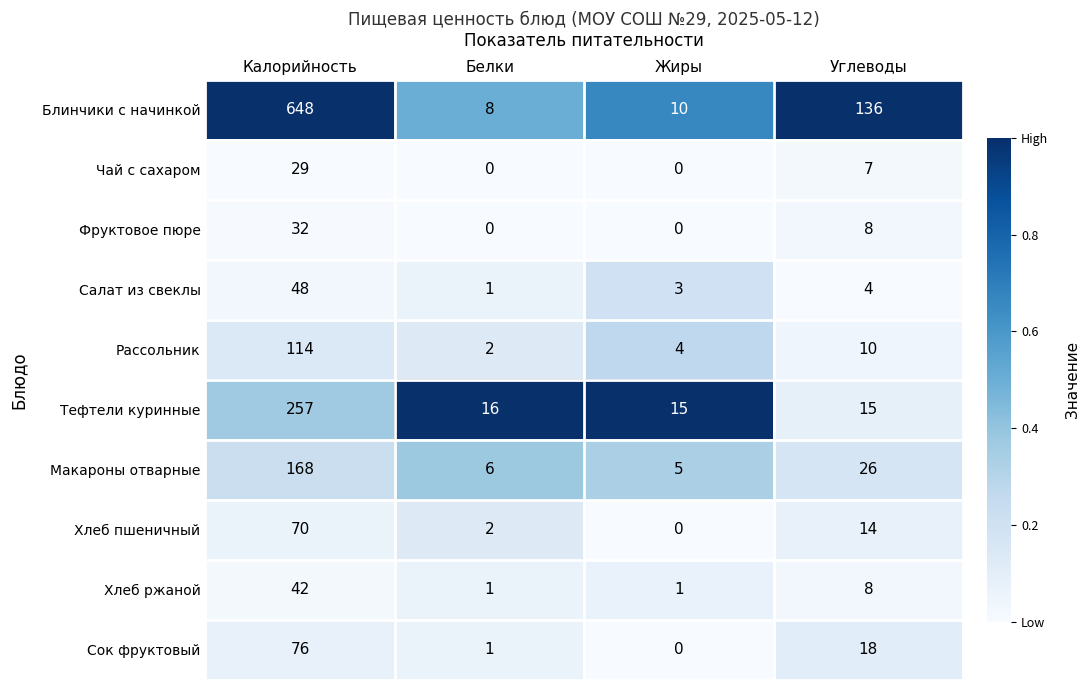

Where is Блинчики с начинкой nearest to the value 328?

Углеводы